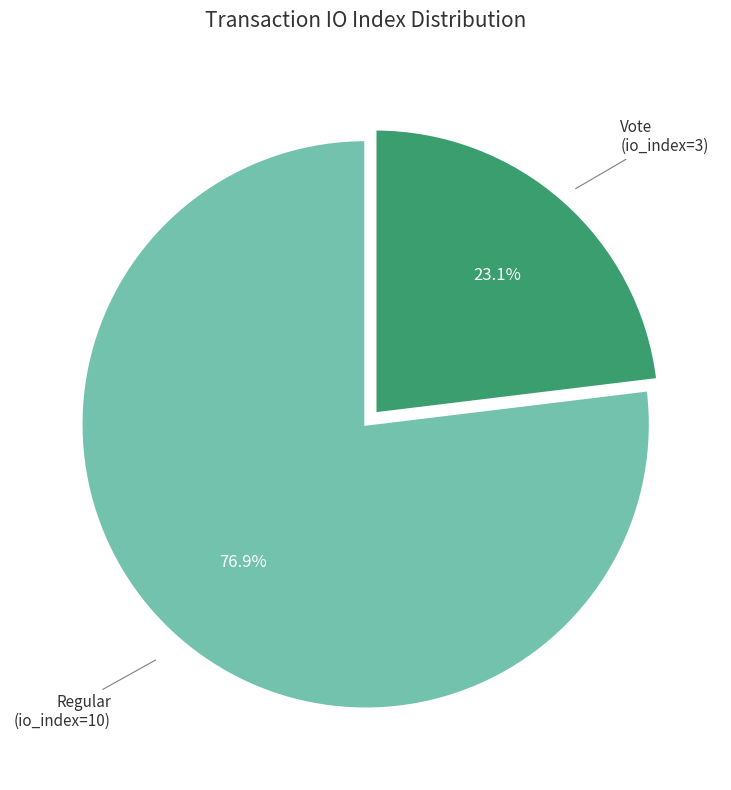

Is there a majority slice in this chart?

Yes